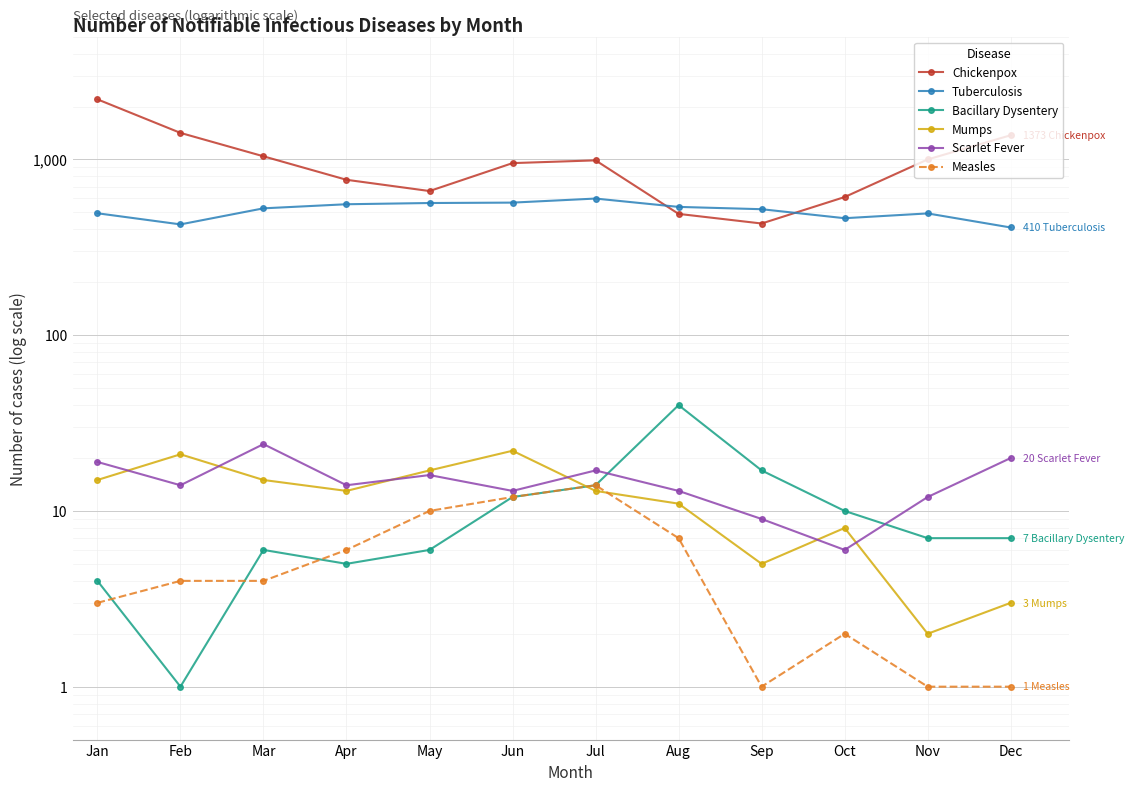

Reading left to right, extract all data points from this chart.

Chickenpox: 2198	1416	1042	766	661	953	988	490	432	611	1000	1373
Tuberculosis: 494	427	527	556	565	568	599	537	521	463	493	410
Bacillary Dysentery: 4	1	6	5	6	12	14	40	17	10	7	7
Mumps: 15	21	15	13	17	22	13	11	5	8	2	3
Scarlet Fever: 19	14	24	14	16	13	17	13	9	6	12	20
Measles: 3	4	4	6	10	12	14	7	1	2	1	1